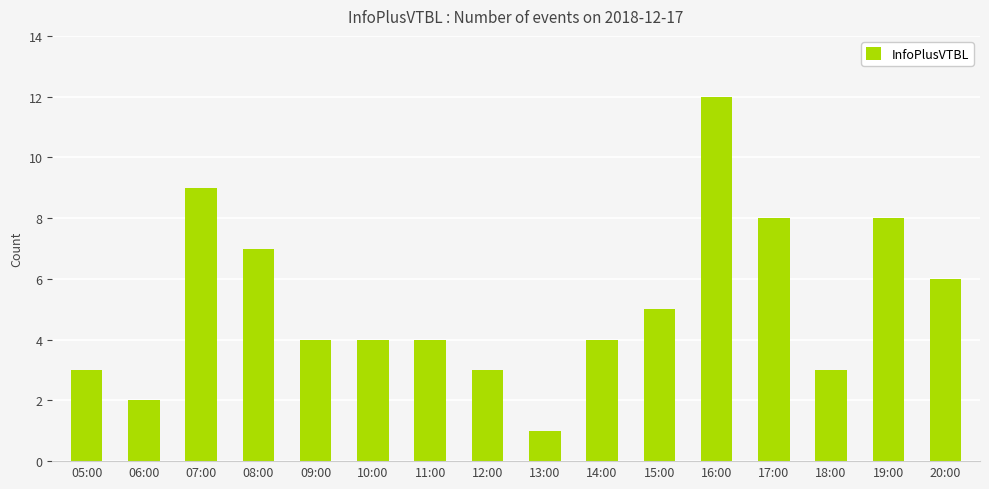

What is the value of the 2nd bar from the left?

2